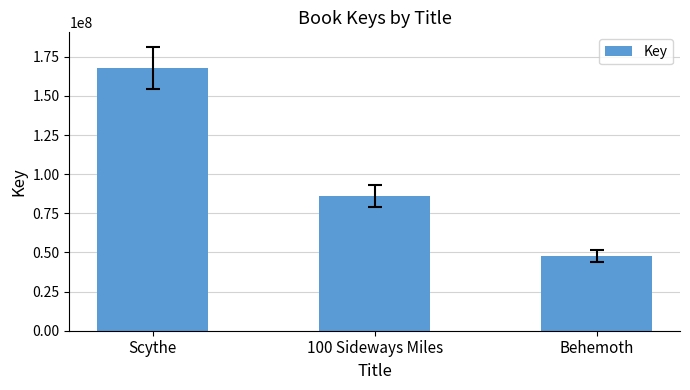

Reading left to right, what are all the values shown in this chart?

Scythe=168081974	100 Sideways Miles=85999921	Behemoth=47860268